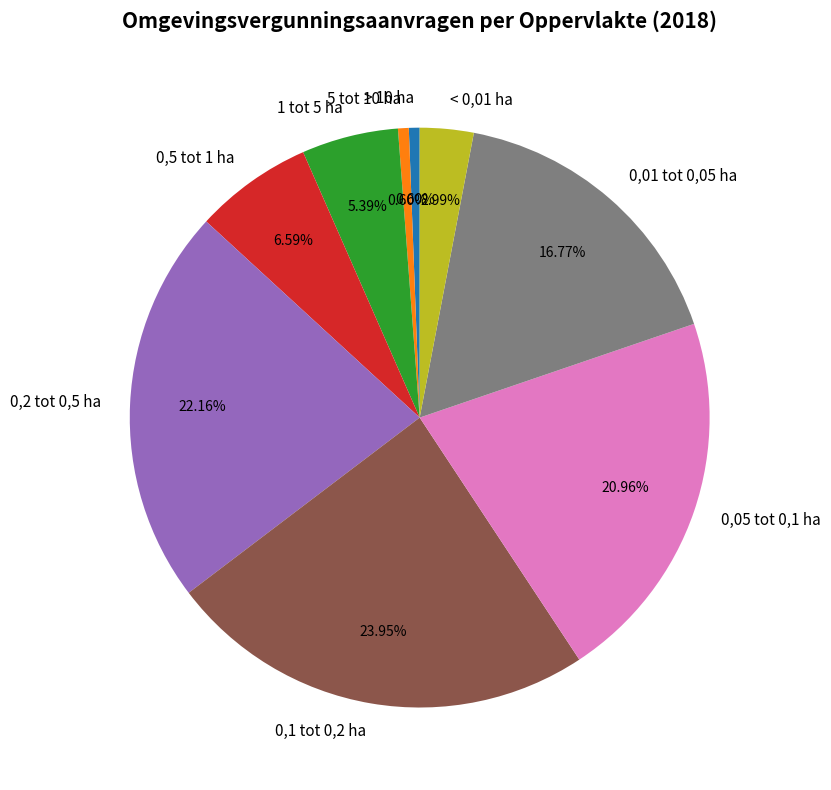

How many segments does this pie chart have?

9